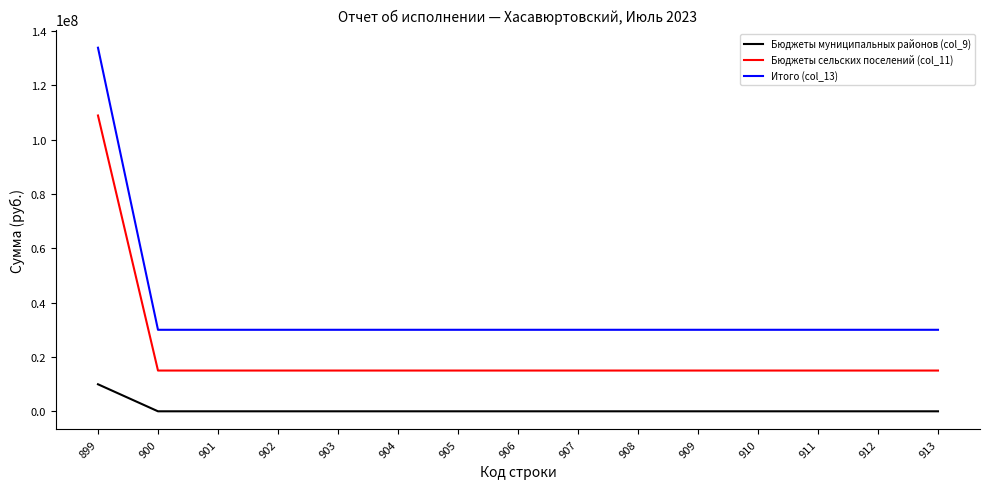

Read the Бюджеты сельских поселений (col_11) value at 911.

15000000.0